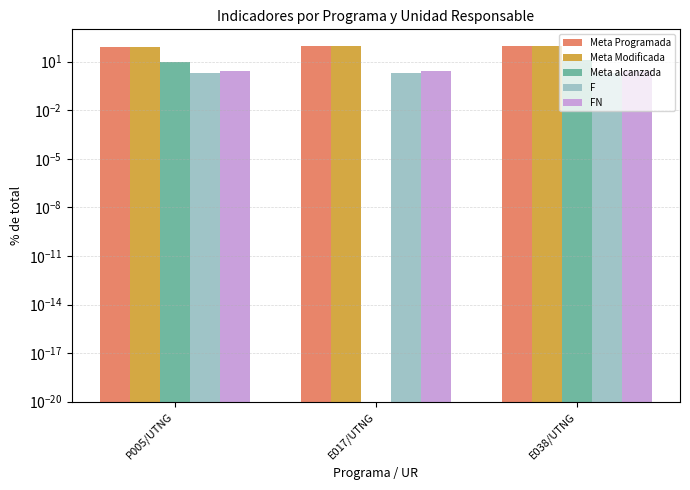

True or false: Meta Modificada has a value of 37.0 at E038/UTNG.

False